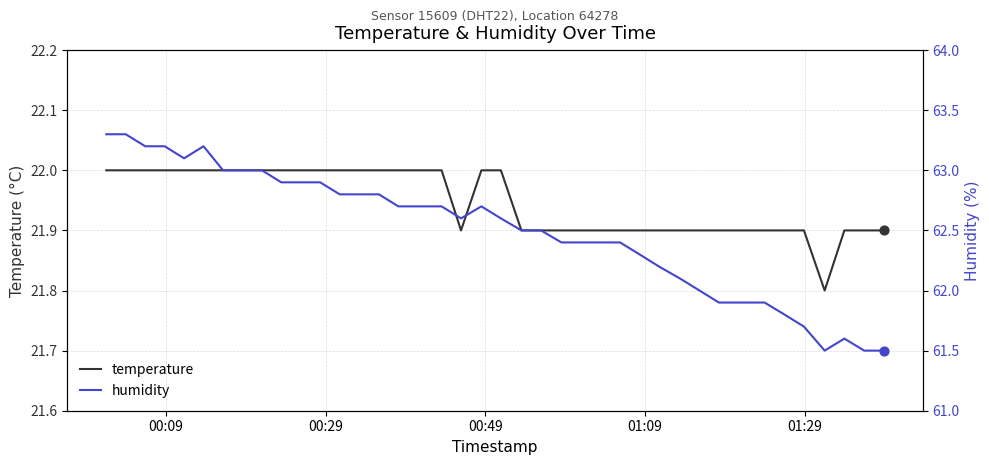

At how many categories does at least one series exceed 31?

40